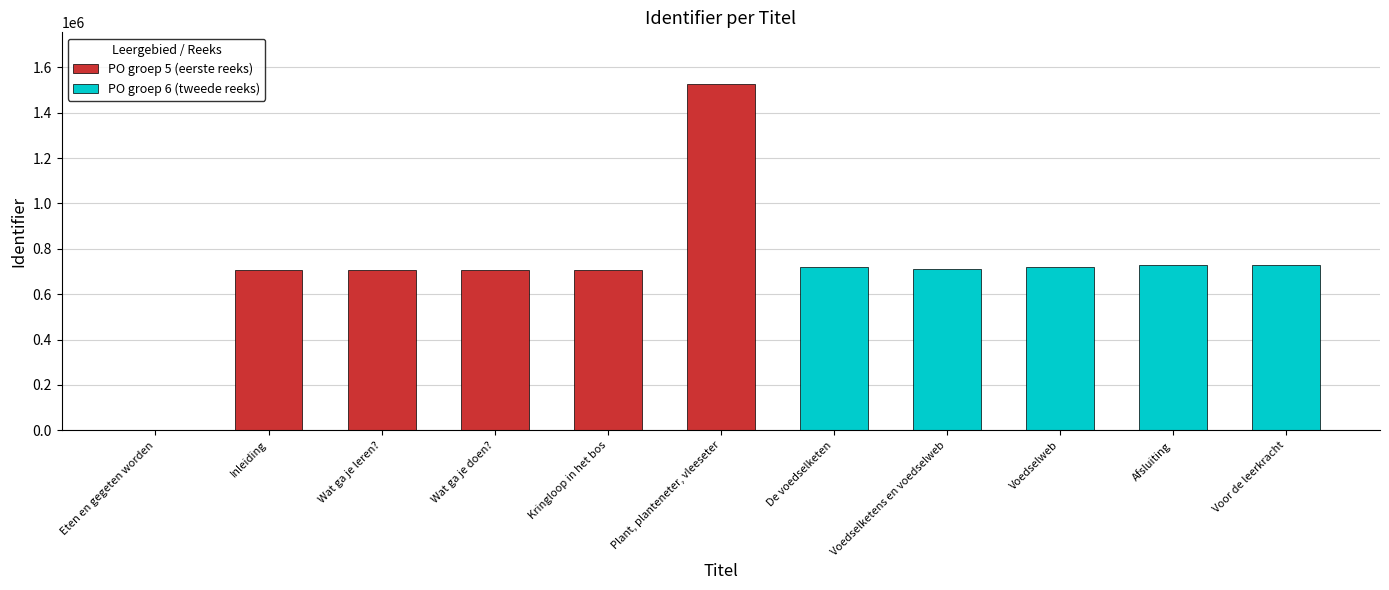

What is the difference between the values at Voor de leerkracht and De voedselketen?

6206